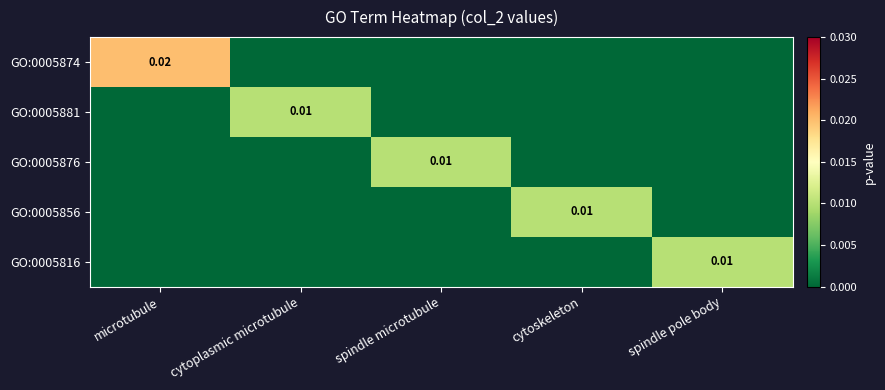

Is it true that GO:0005856 equals 0.0 at spindle microtubule?

True